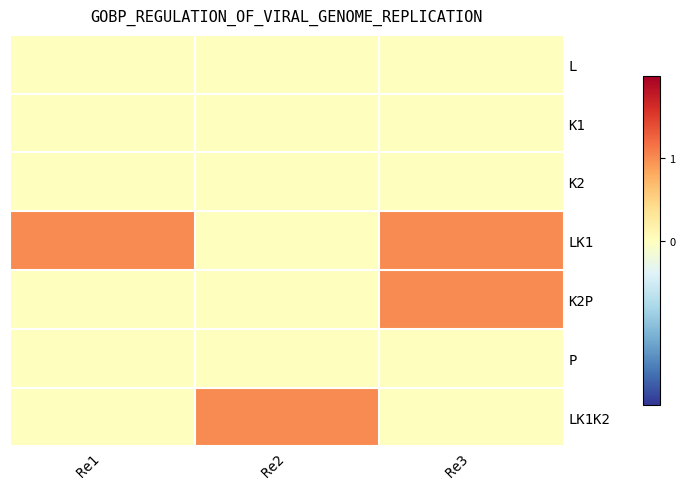

Which label corresponds to the smallest value in the chart?

Re1